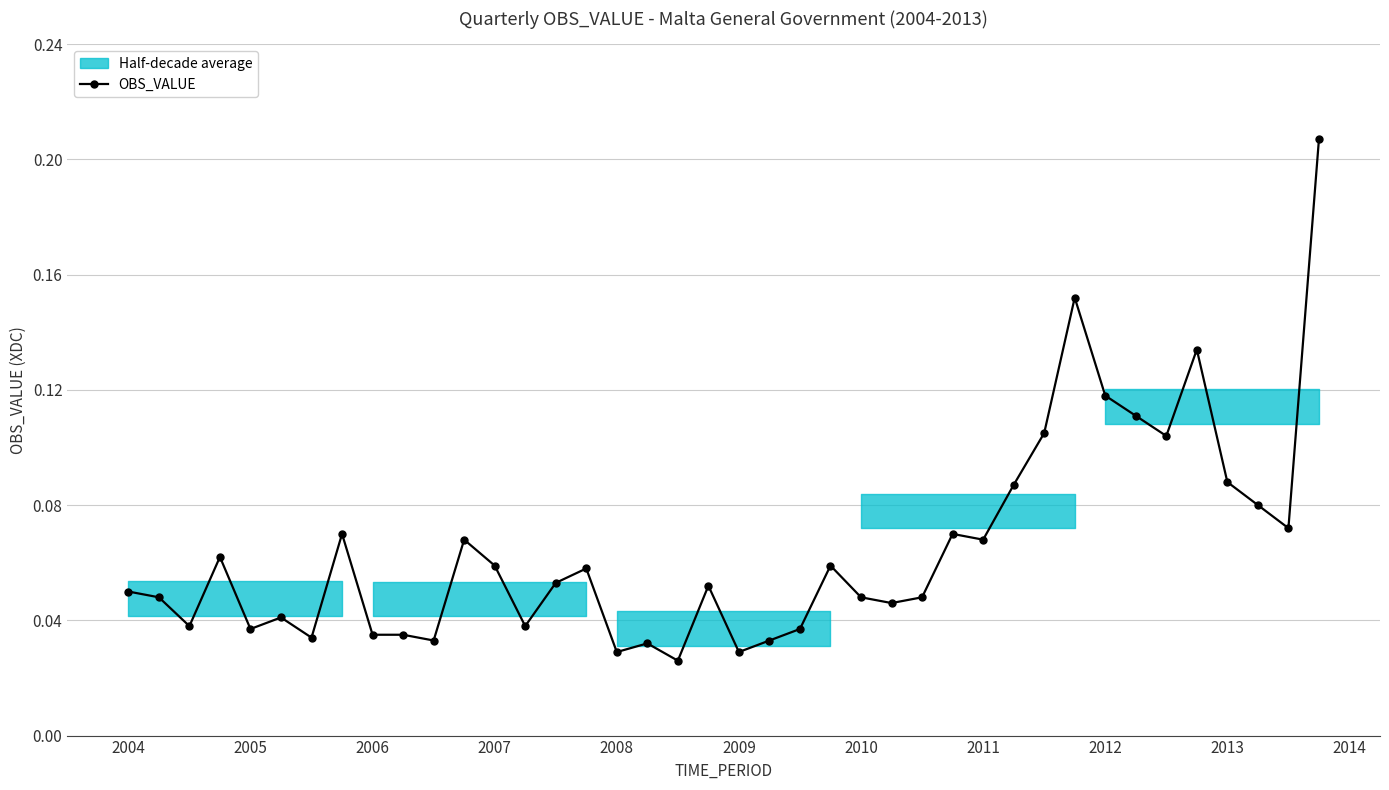

The value of OBS_VALUE at 2010 is 0.1. True or false?

False